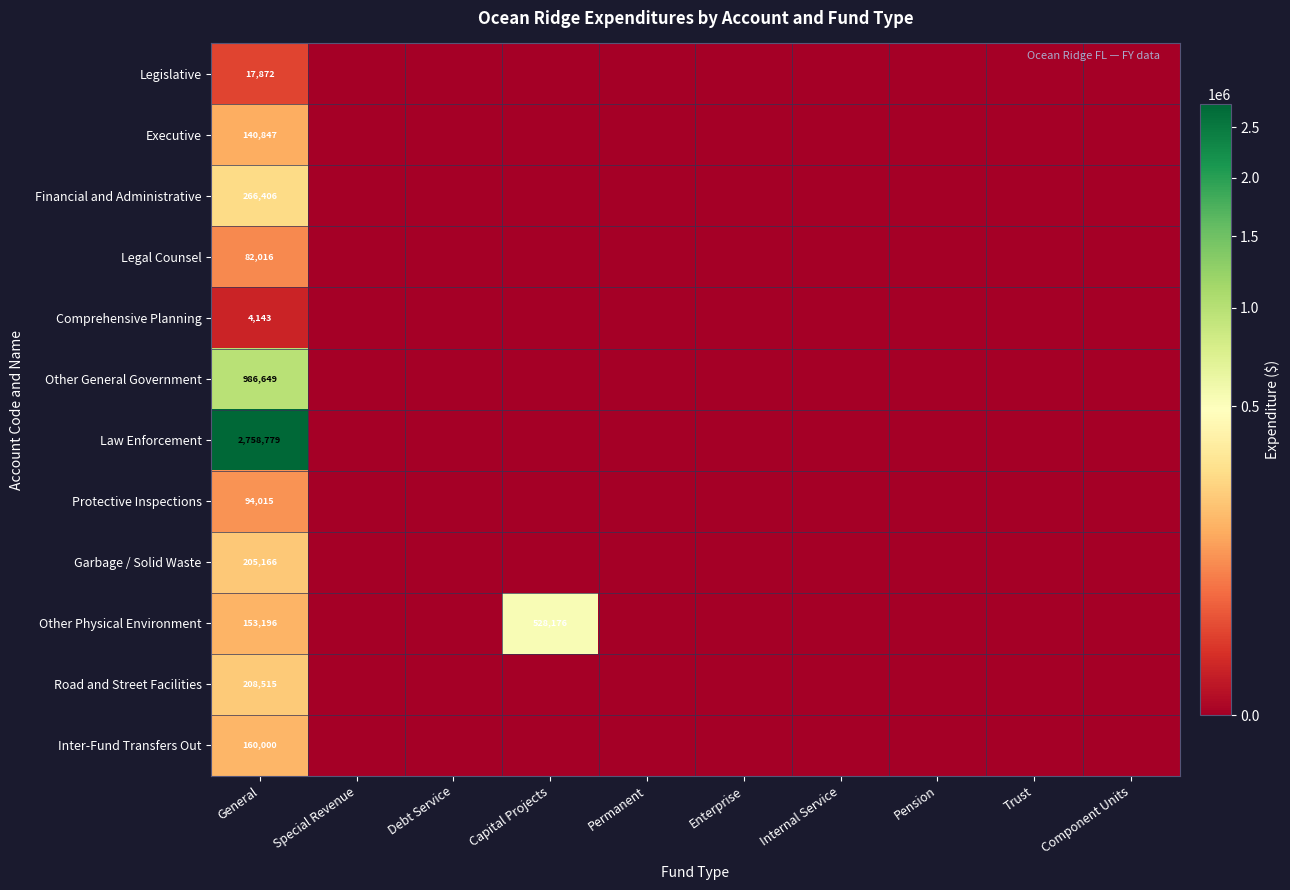

At how many categories does at least one series exceed 2205385?

1